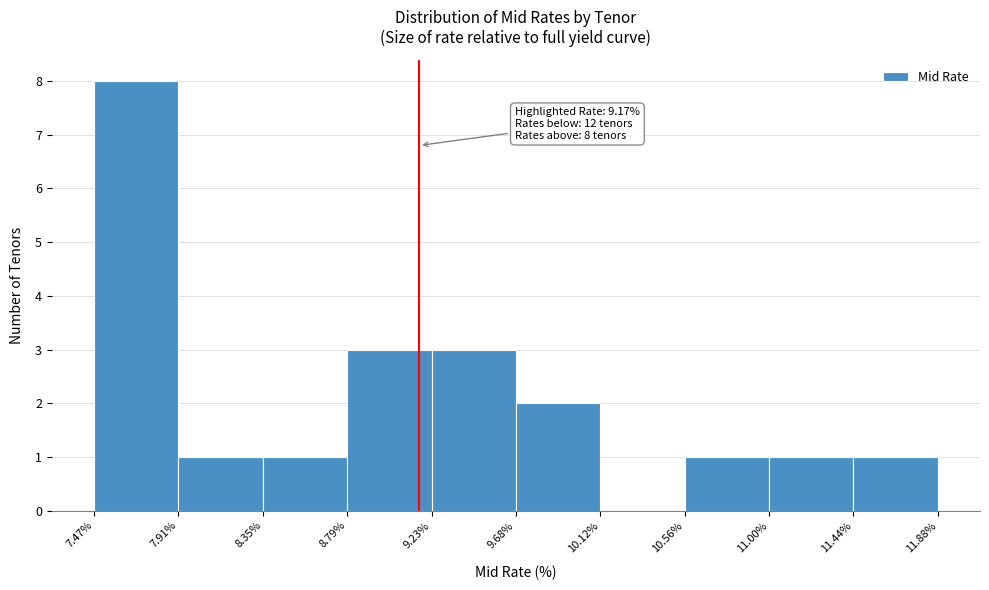

Over which range of the x-axis is the bar tallest?

7.47% to 7.91%